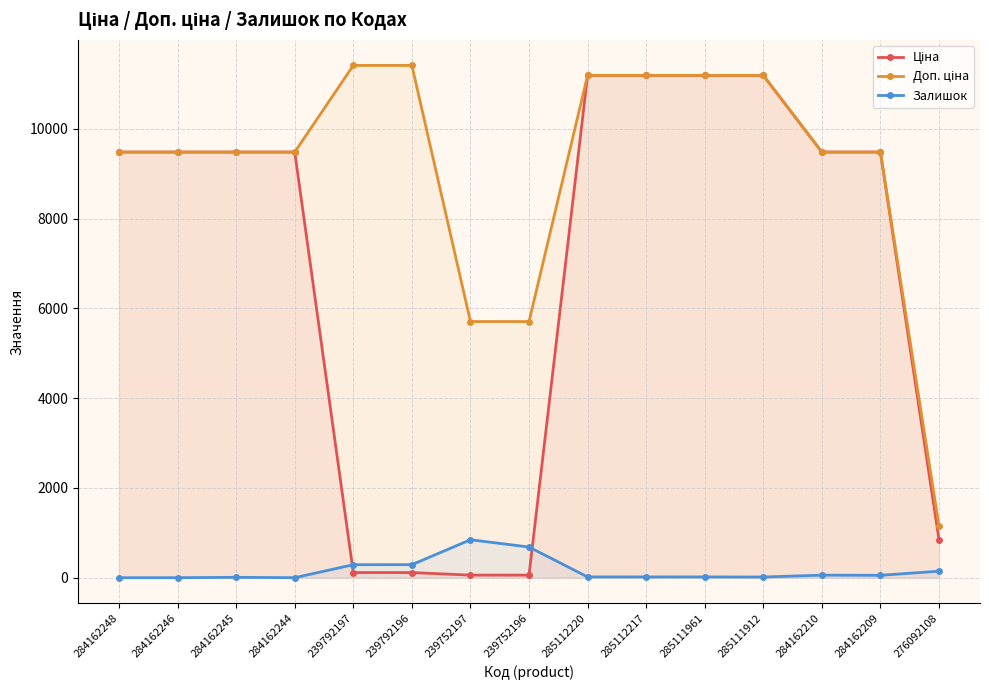

The value of Ціна at 285112217 is 4475.5. True or false?

False